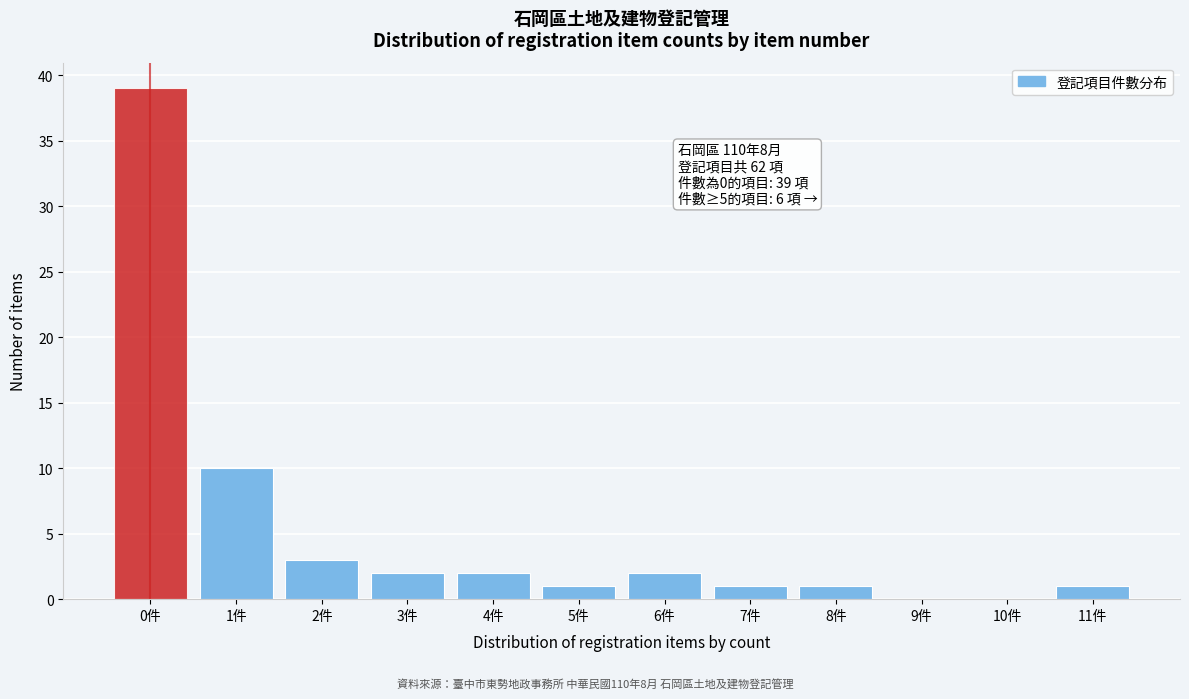

Reading left to right, what are all the values shown in this chart?

0件=39	1件=10	2件=3	3件=2	4件=2	5件=1	6件=2	7件=1	8件=1	9件=0	10件=0	11件=1